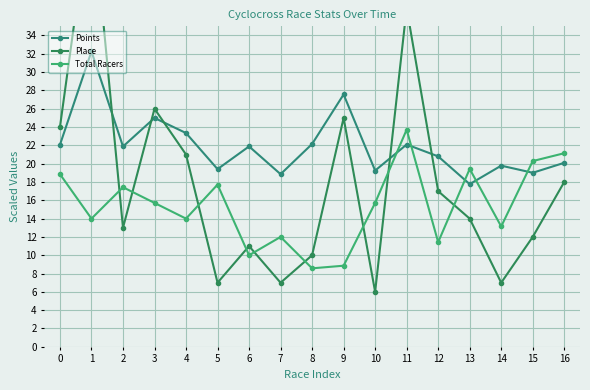

How many data points in Total Racers are above 15?

9